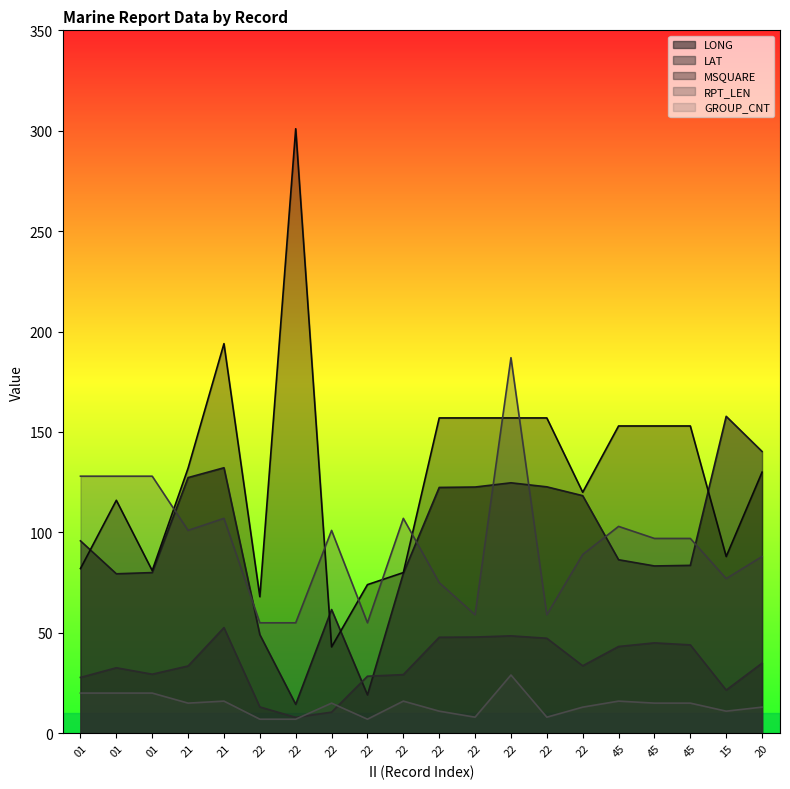

Which category has the highest value in the LONG series?

15